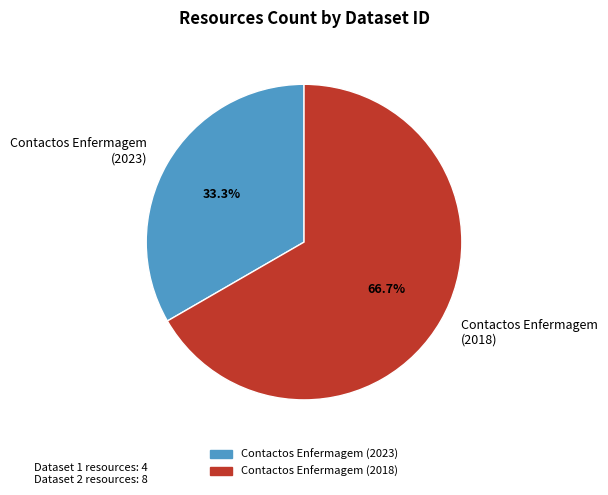

Rank the categories by value from lowest to highest.

Contactos Enfermagem (2023), Contactos Enfermagem (2018)